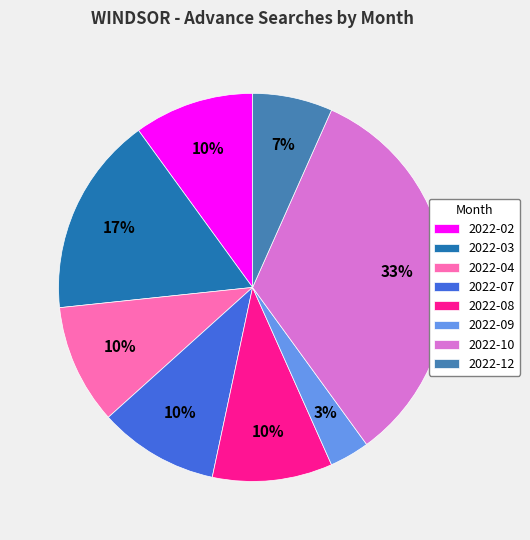

Does any single category account for the majority?

No